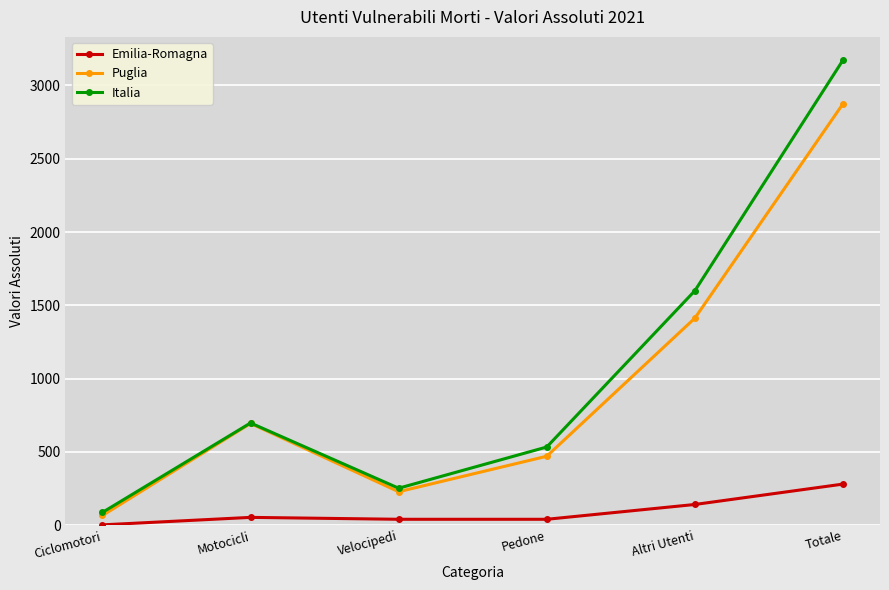

True or false: Puglia has a value of 201 at Pedone.

False